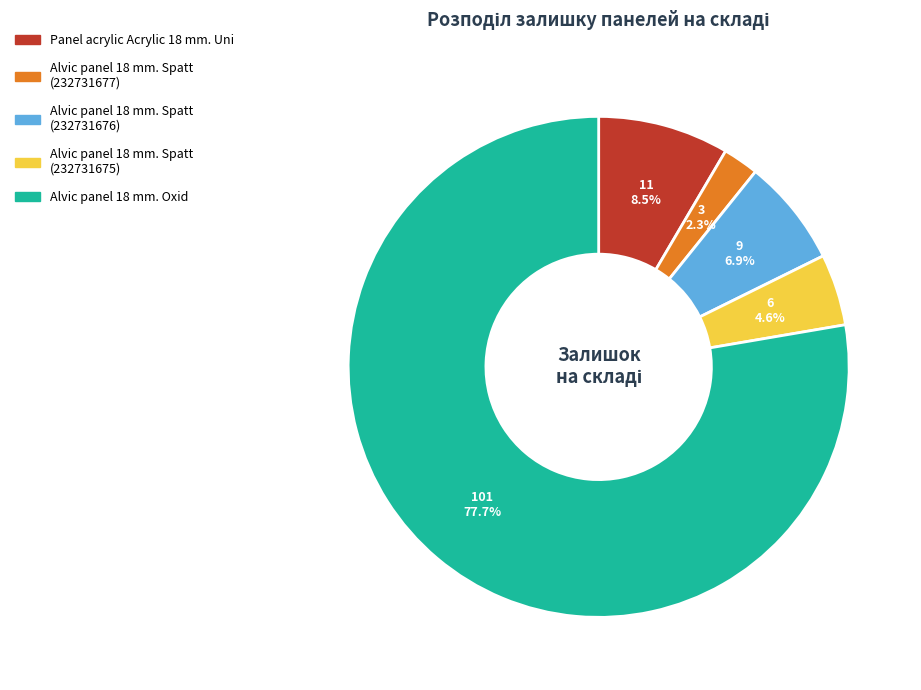

Rank the categories by value from highest to lowest.

Alvic panel 18 mm. Oxid, Panel acrylic Acrylic 18 mm. Uni, Alvic panel 18 mm. Spatt (232731676), Alvic panel 18 mm. Spatt (232731675), Alvic panel 18 mm. Spatt (232731677)